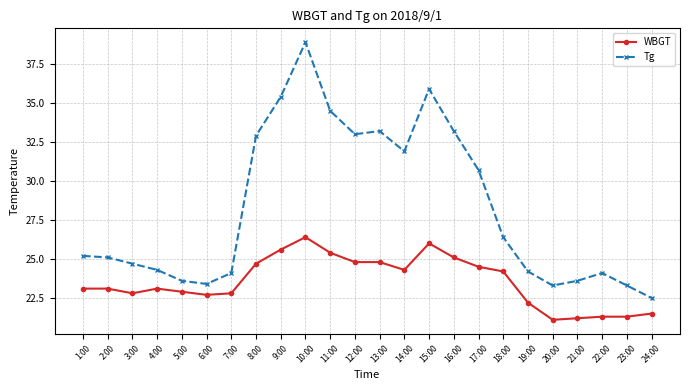

What is the value of the WBGT point at the 20th from the left?

21.1